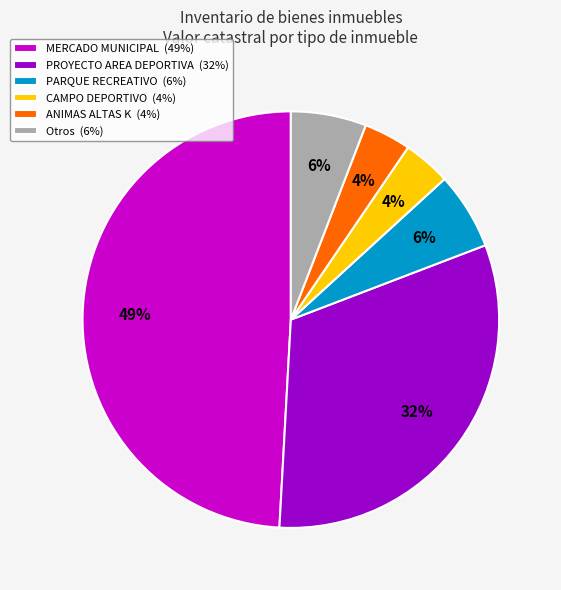

Count the number of slices in the pie.

6